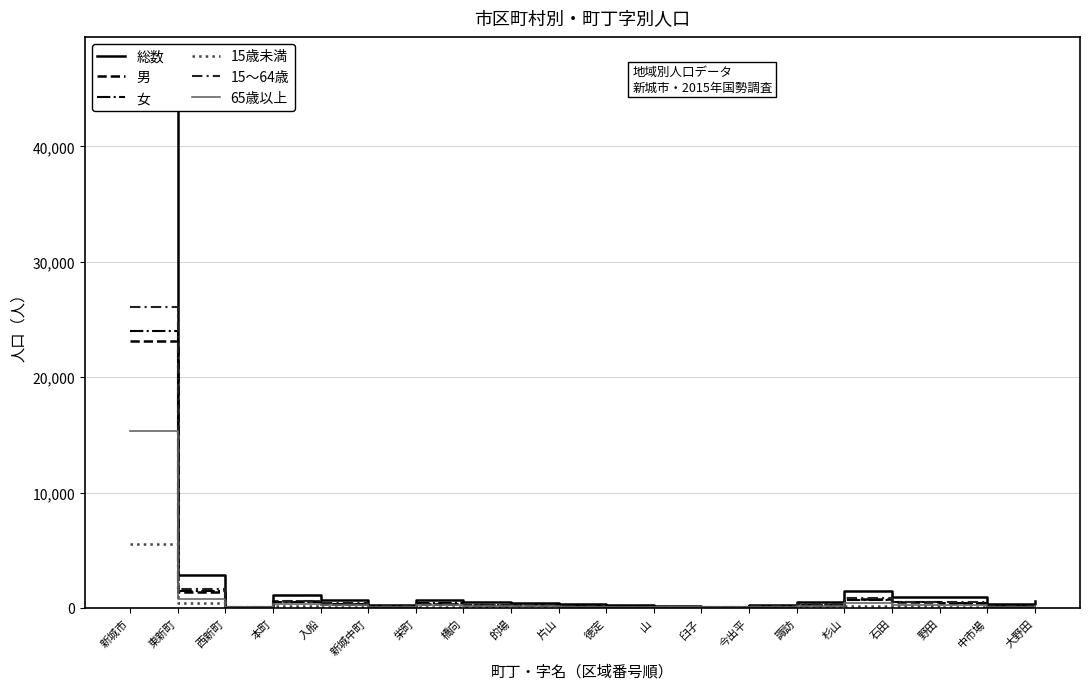

Reading left to right, list all the values displayed in this chart.

総数: 47133	2864	126	1115	683	275	698	530	465	373	244	196	112	276	547	1445	964	909	313	621
男: 23138	1353	59	574	342	129	308	257	224	183	115	96	54	130	270	754	481	474	154	307
女: 23995	1511	67	541	341	146	390	273	241	190	129	100	58	146	277	691	483	435	159	314
15歳未満: 5536	441	2	160	69	19	61	60	37	51	30	18	4	45	56	196	152	121	43	75
15～64歳: 26055	1622	77	638	396	158	340	287	257	206	120	110	58	169	312	833	552	547	168	356
65歳以上: 15371	764	47	309	216	97	294	183	168	115	94	68	50	62	178	401	249	229	102	190